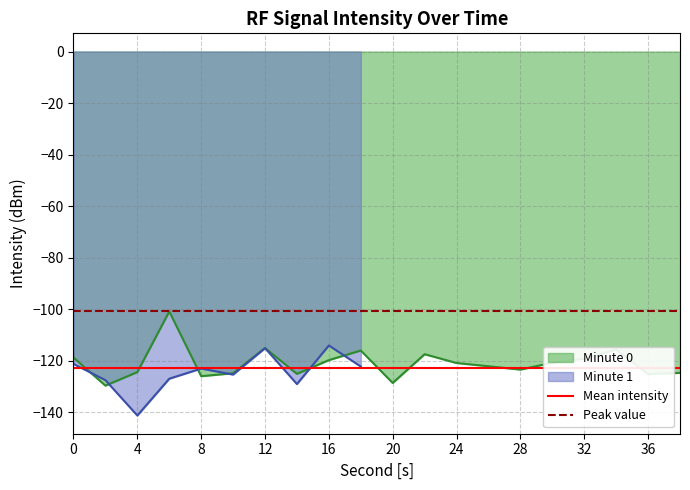

Is it true that Mean intensity equals -167.6 at 0?

False